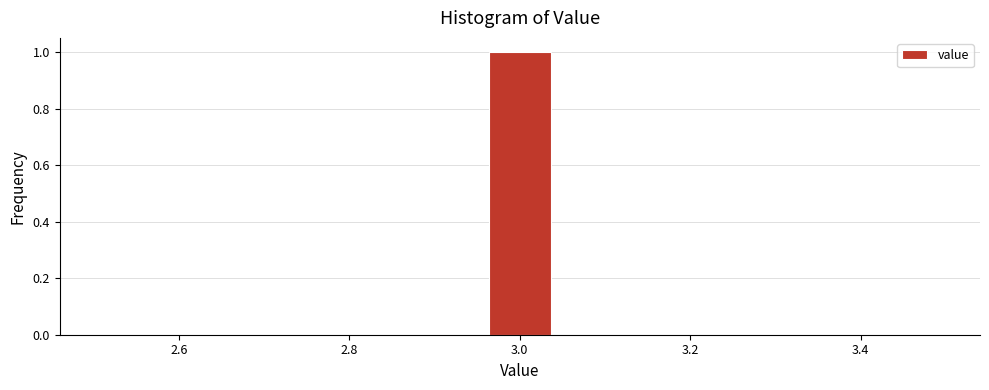

Reading left to right, transcribe this chart: for each bar, give the range it covers on the x-axis and its height. Neither the bar edges nor the heights are printed on the chart, so give them approximately, as read against the axes.

2.50 to 2.60: 0
2.60 to 2.68: 0
2.68 to 2.78: 0
2.78 to 2.86: 0
2.86 to 2.96: 0
2.96 to 3.04: 1
3.04 to 3.14: 0
3.14 to 3.22: 0
3.22 to 3.32: 0
3.32 to 3.40: 0
3.40 to 3.50: 0